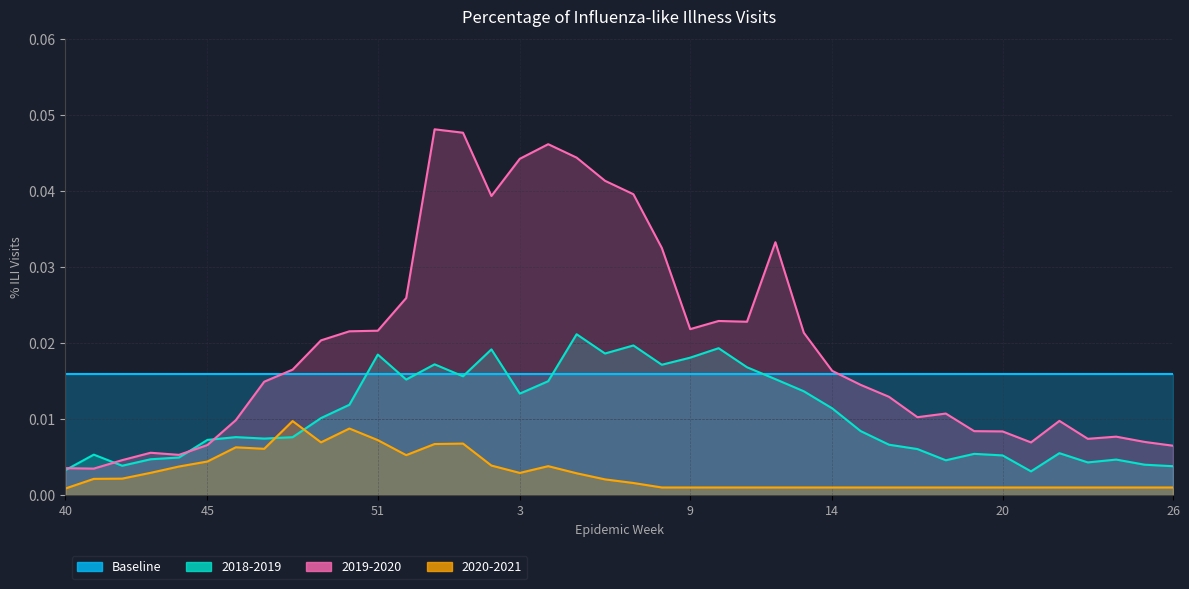

True or false: 2020-2021 and 2019-2020 intersect in this chart.

False